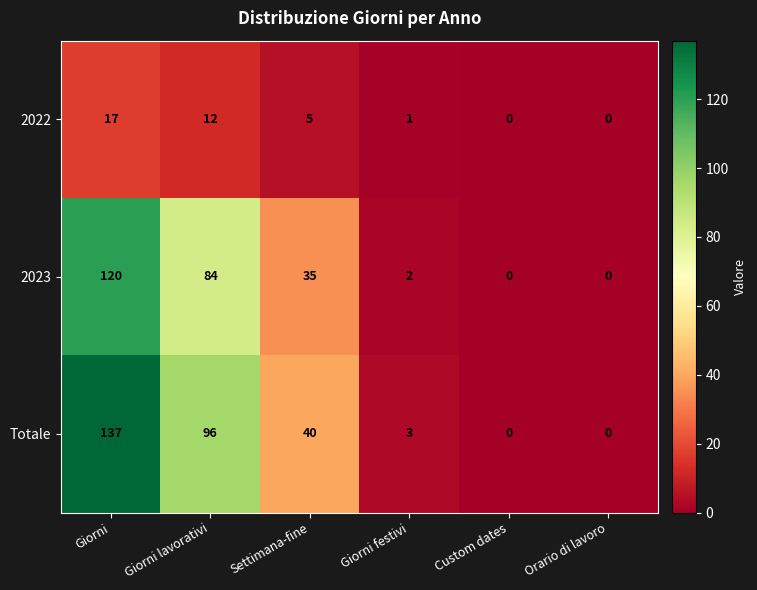

True or false: 2023 has a value of 0 at Orario di lavoro.

True